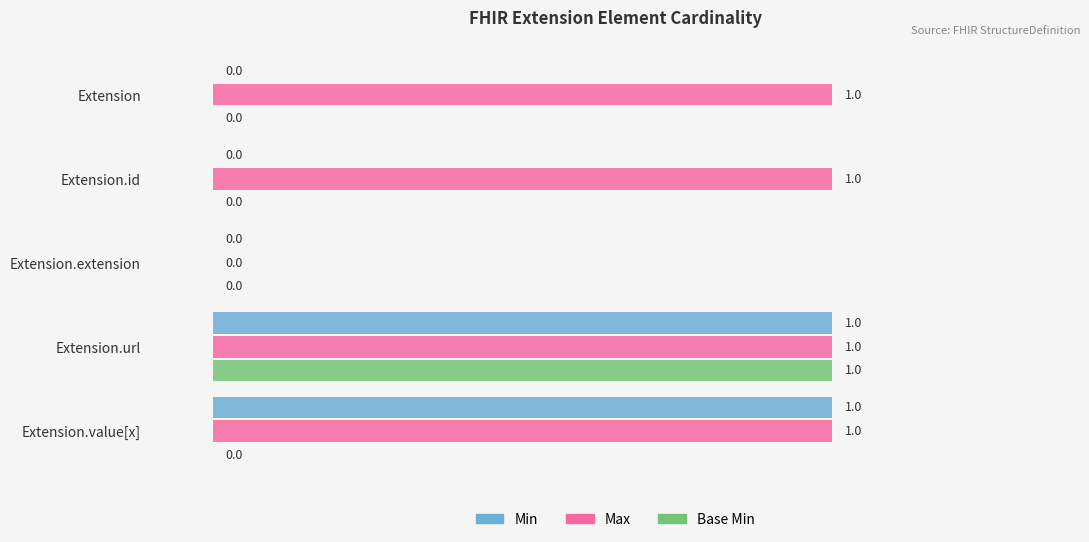

What is the greatest value displayed?

1